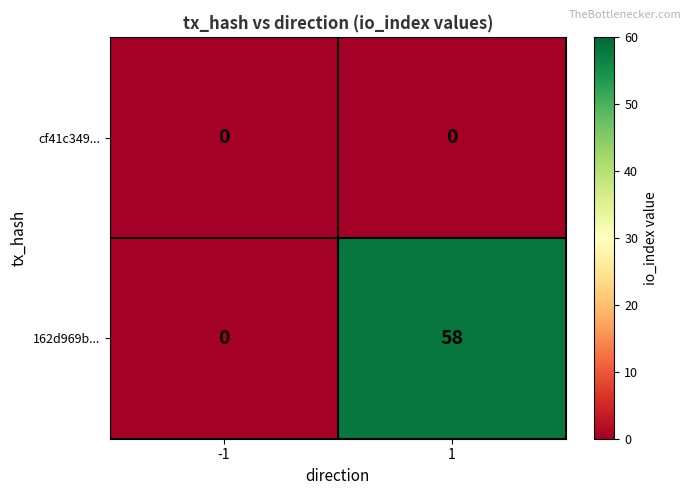

At how many categories does at least one series exceed 22?

1